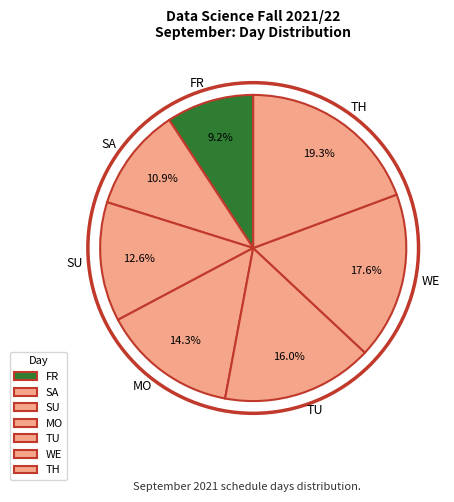

What portion of the pie excludes FR?

90.8%